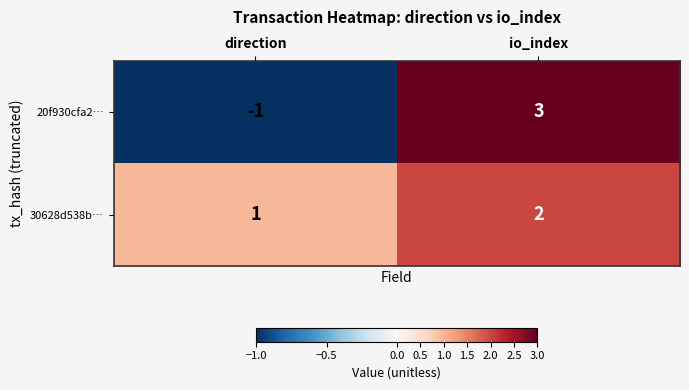

How many positive values does the 20f930cfa2… series have?

1